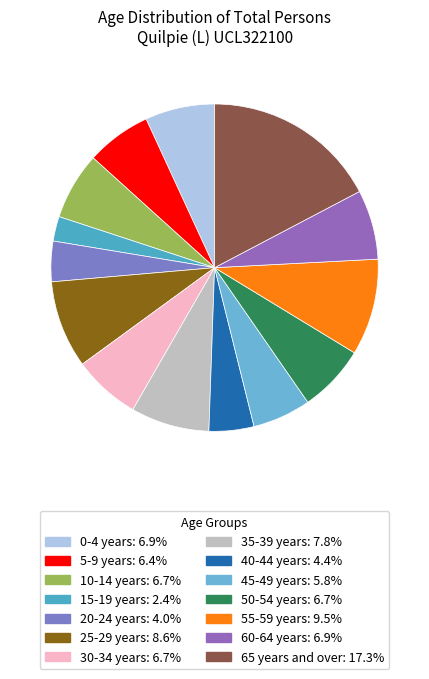

What is the ratio of the value at 20-24 years to the value at 30-34 years?

0.6